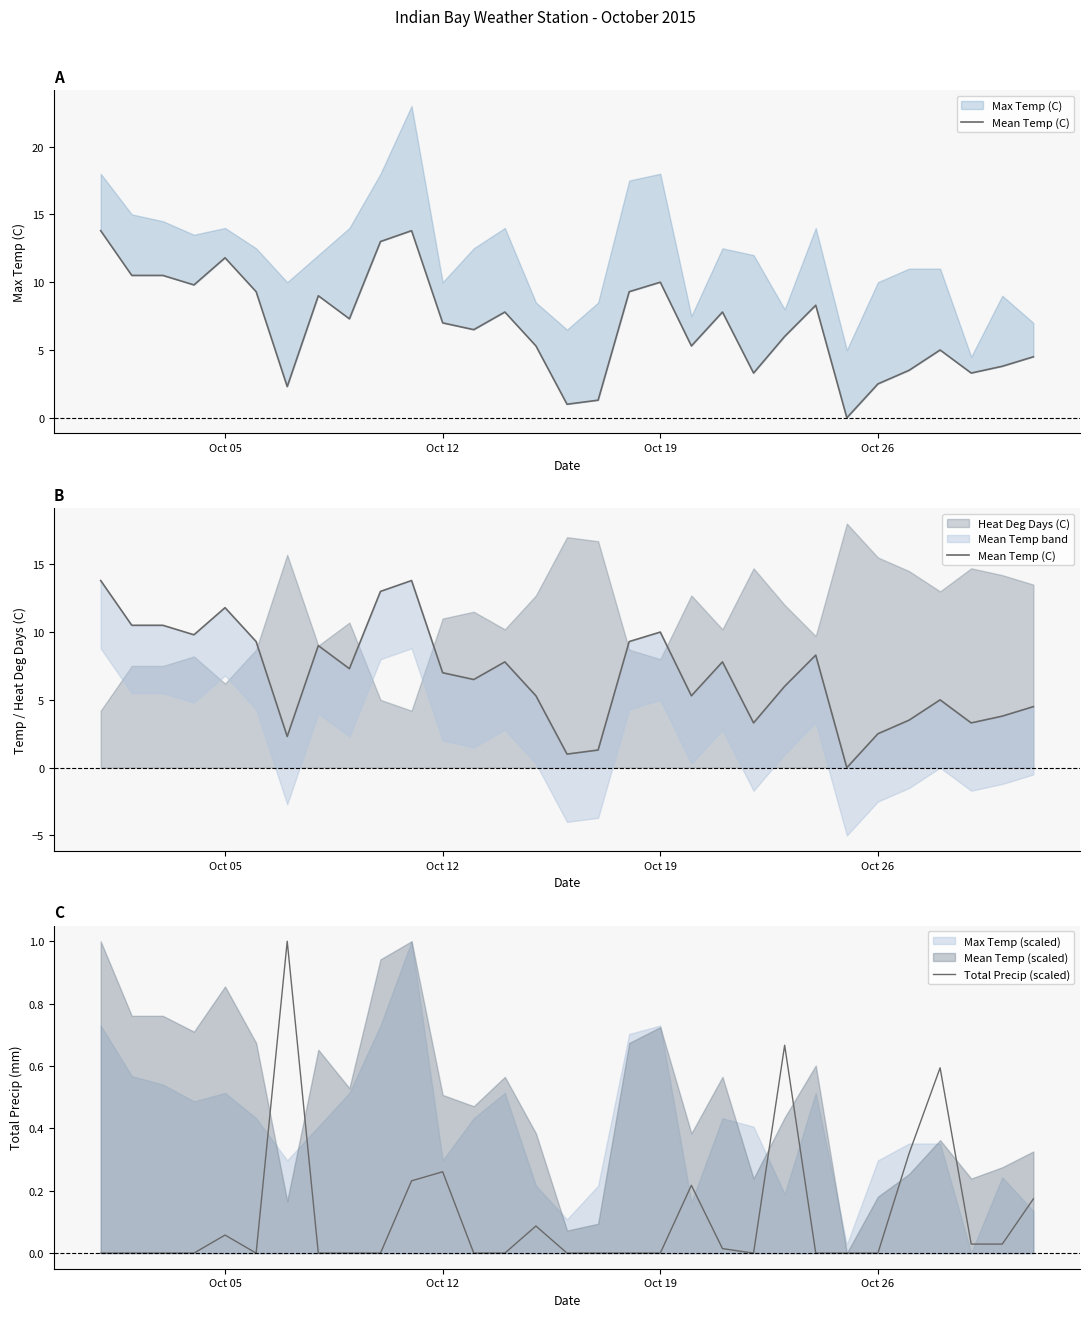

Rank the series by their average value, from lowest to highest.

Total Precip (scaled), Mean Temp (C)